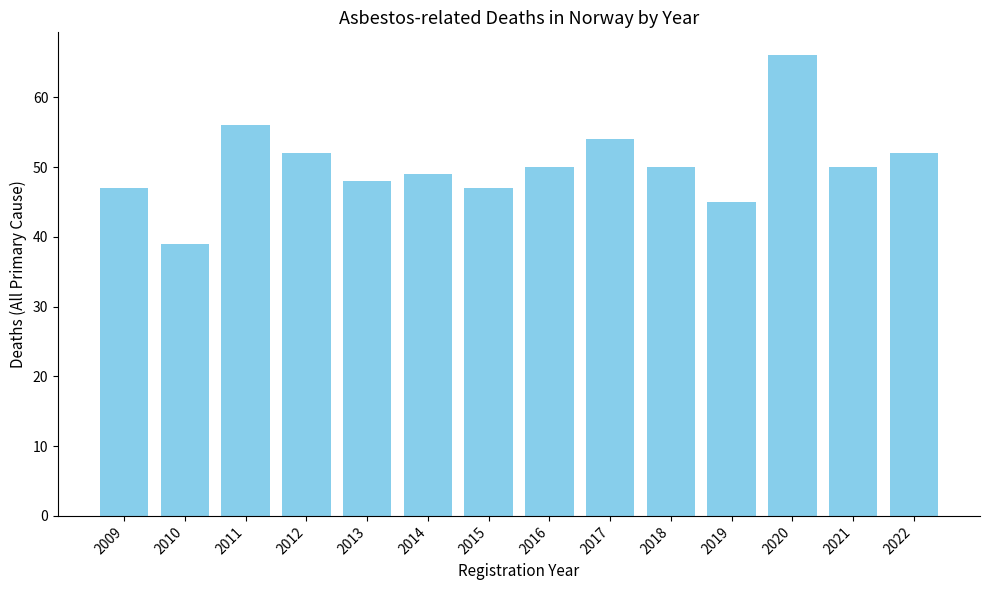

What is the ratio of the value at 2022 to the value at 2012?

1.0